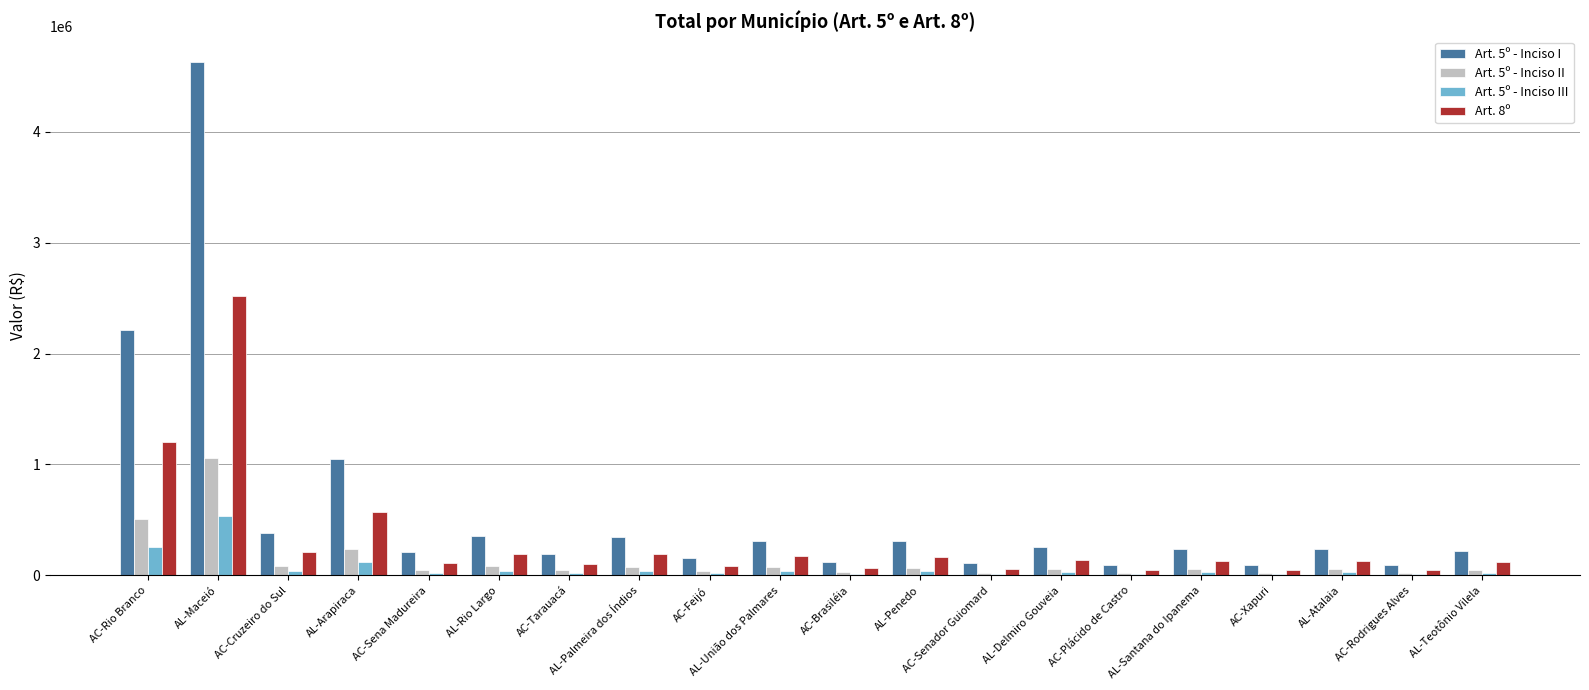

What is the maximum value shown in the chart?

4630408.5